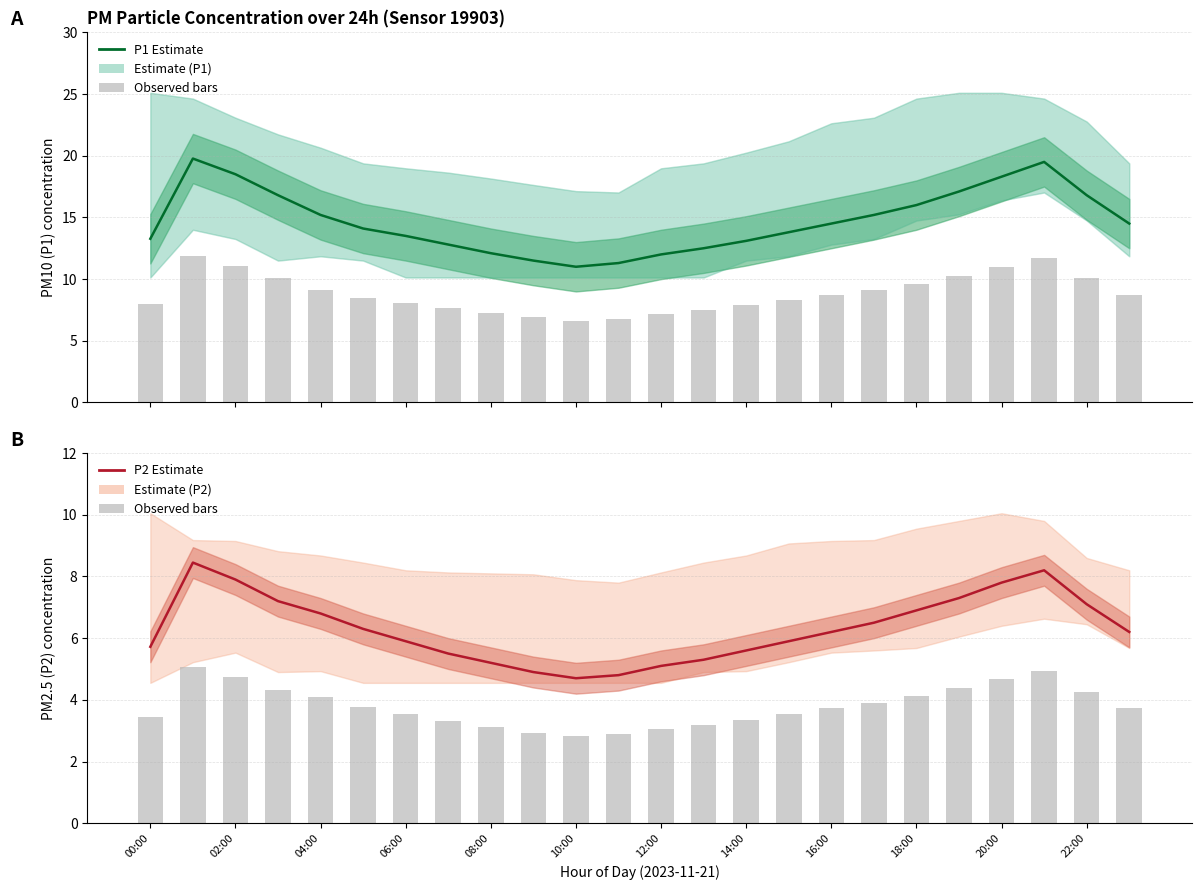

The P1 Estimate series shows 28.9 at 19. True or false?

False